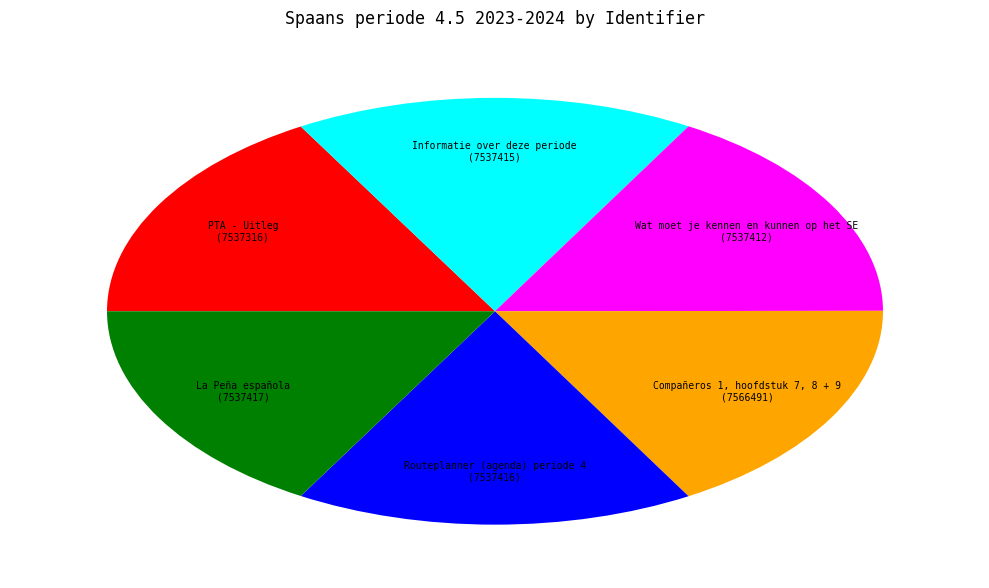

Is there any slice that represents more than half of the pie?

No